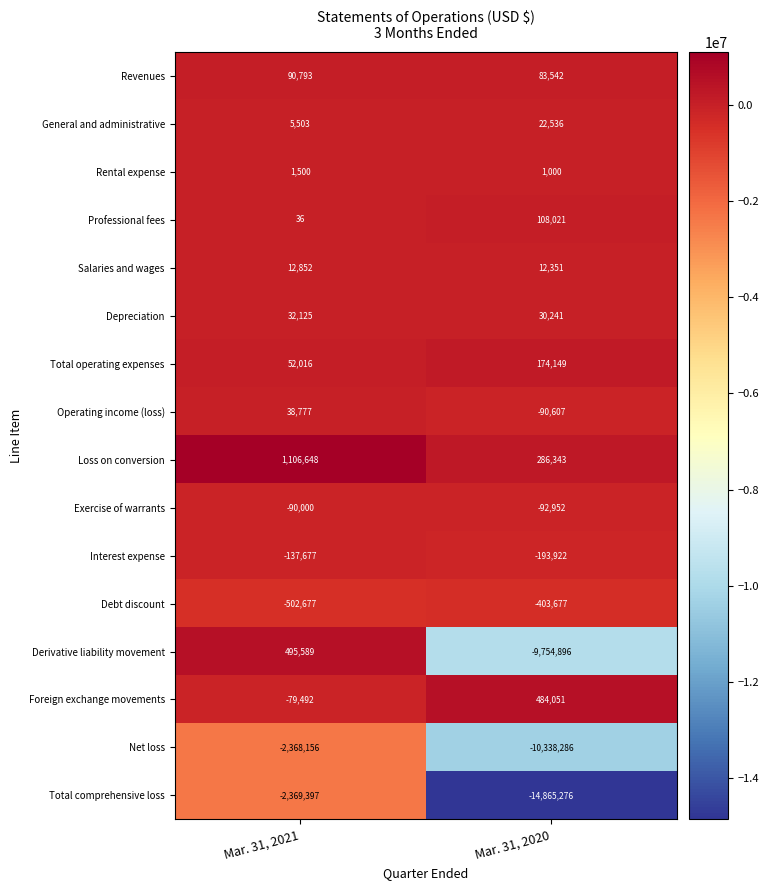

Count the number of data series in this chart.

16